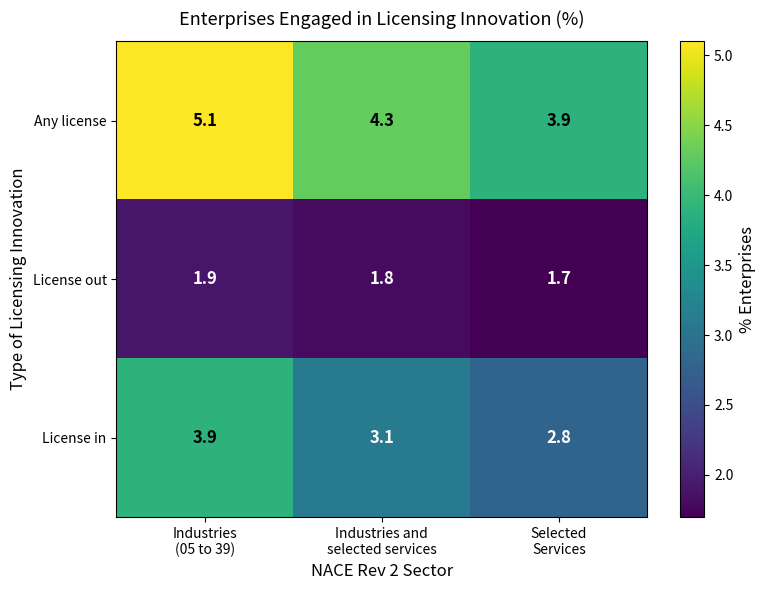

Reading left to right, extract all data points from this chart.

Any license: 5.1	4.3	3.9
License out: 1.9	1.8	1.7
License in: 3.9	3.1	2.8